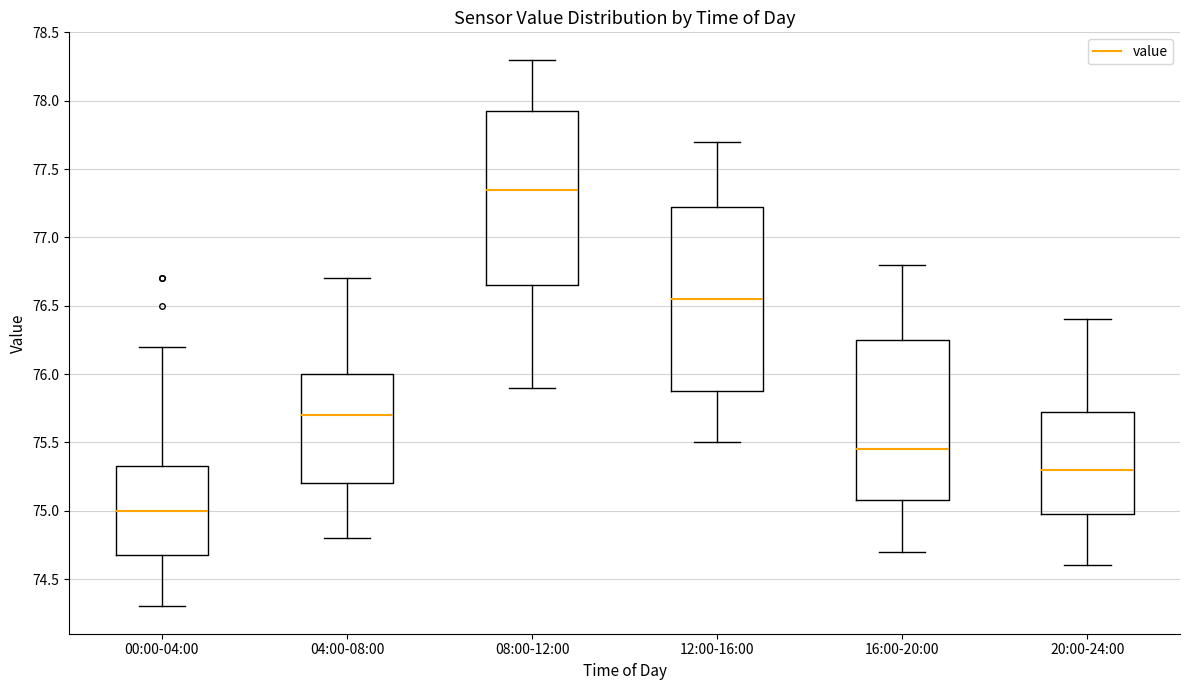

Which box is the tallest, from its lower edge to its upper edge?

12:00-16:00